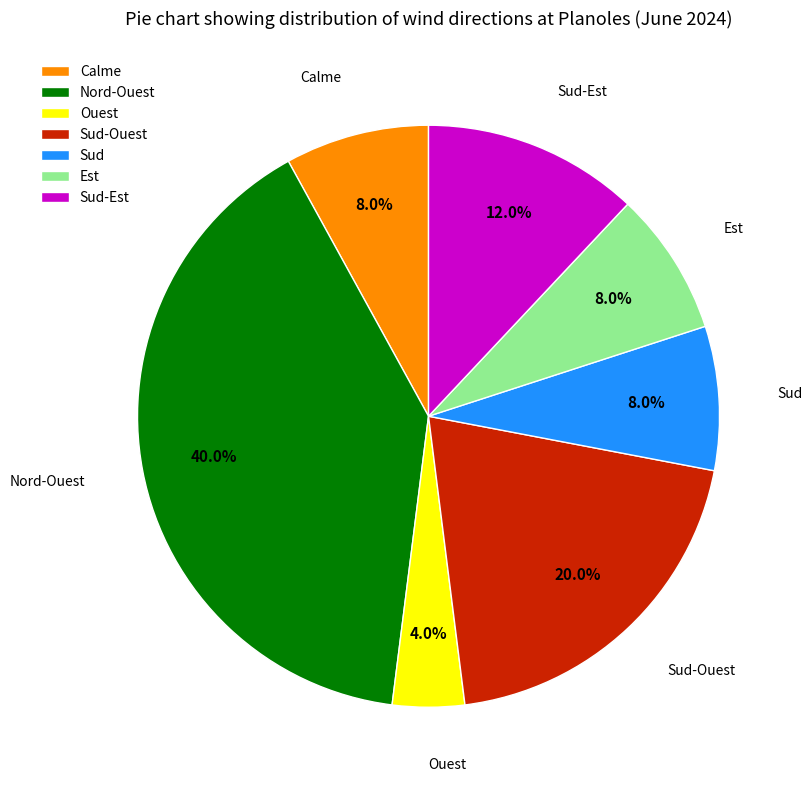

What percentage is the Nord-Ouest slice, to the nearest percent?

40%